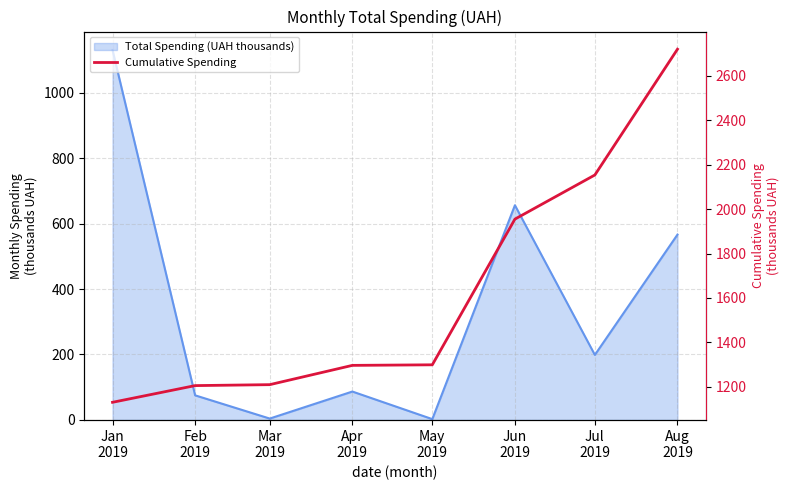

What is the difference between the maximum and second lowest values?

1514.8